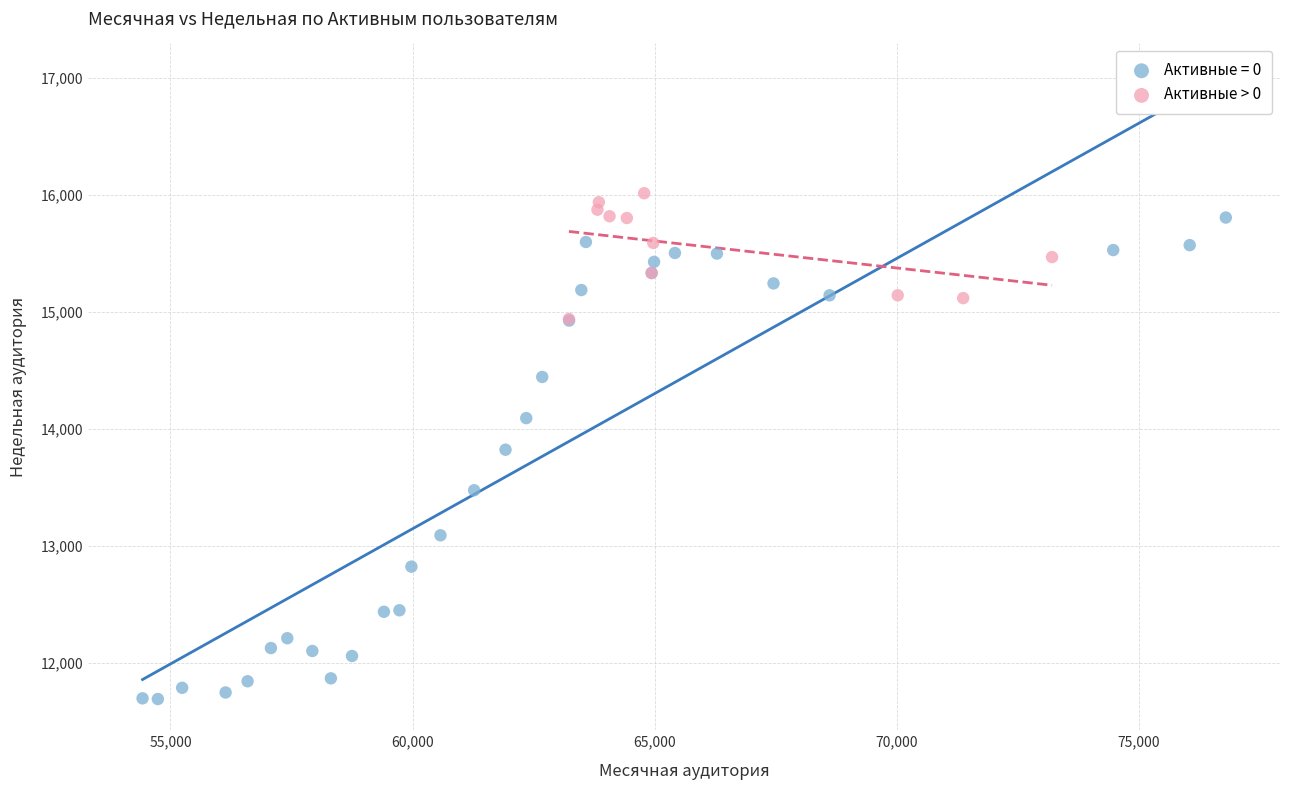

Which series reaches the minimum Y coordinate?

Активные = 0